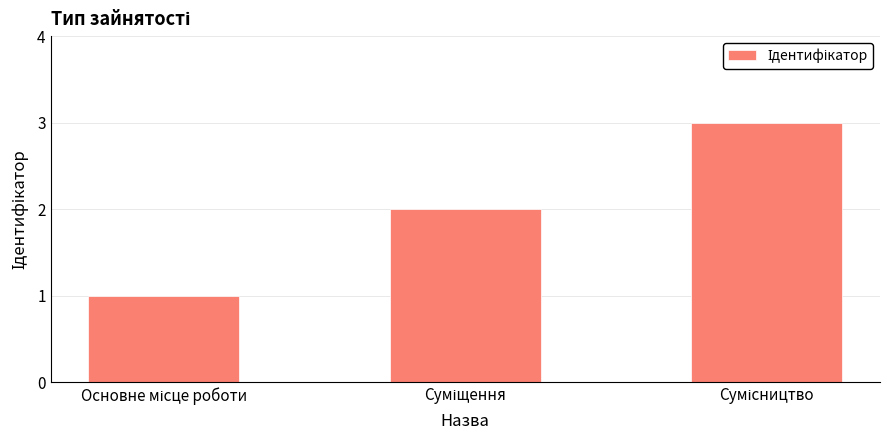

What is the maximum value shown in the chart?

3